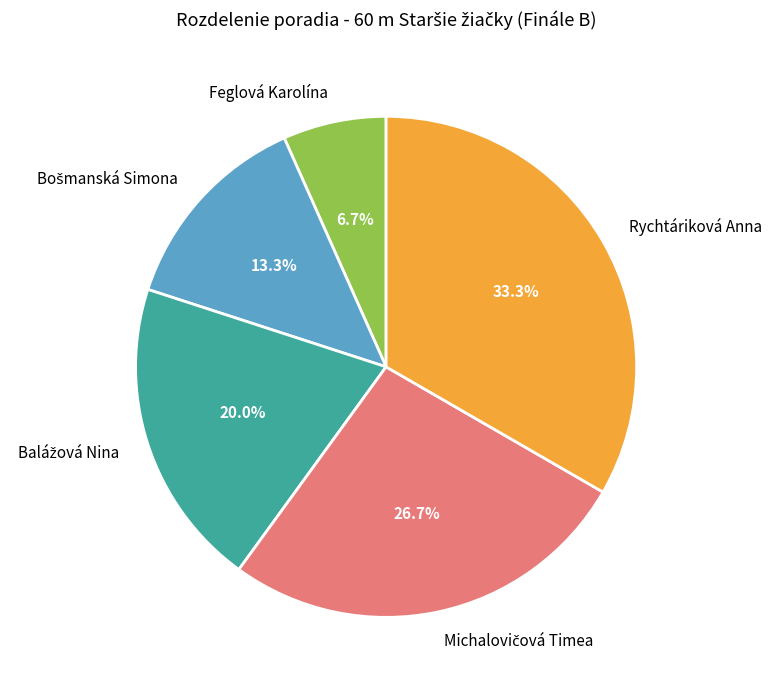

Is there a majority slice in this chart?

No